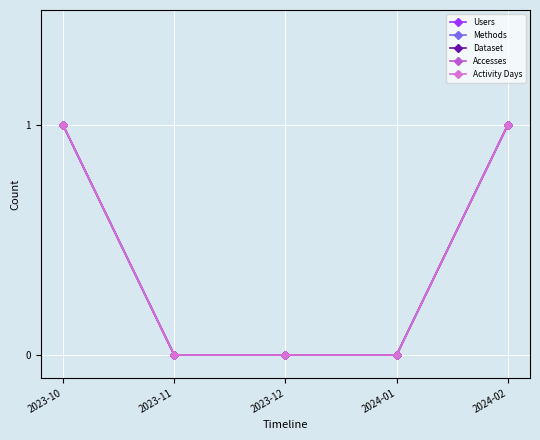

Does the chart have visible grid lines?

Yes